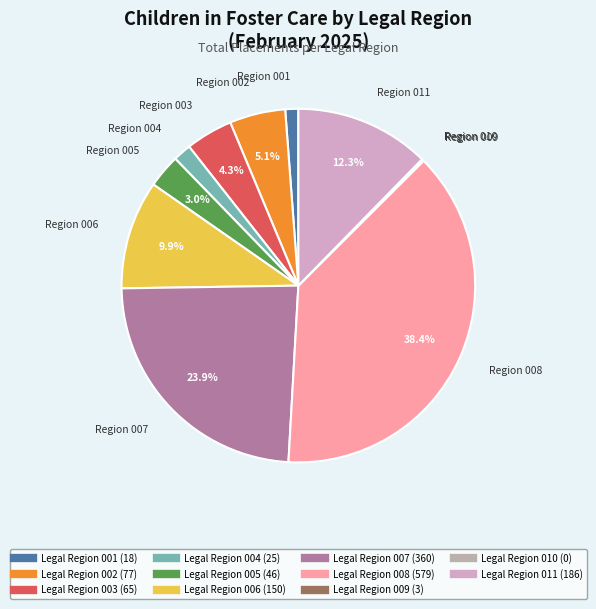

What is the smallest slice in the pie chart?

010